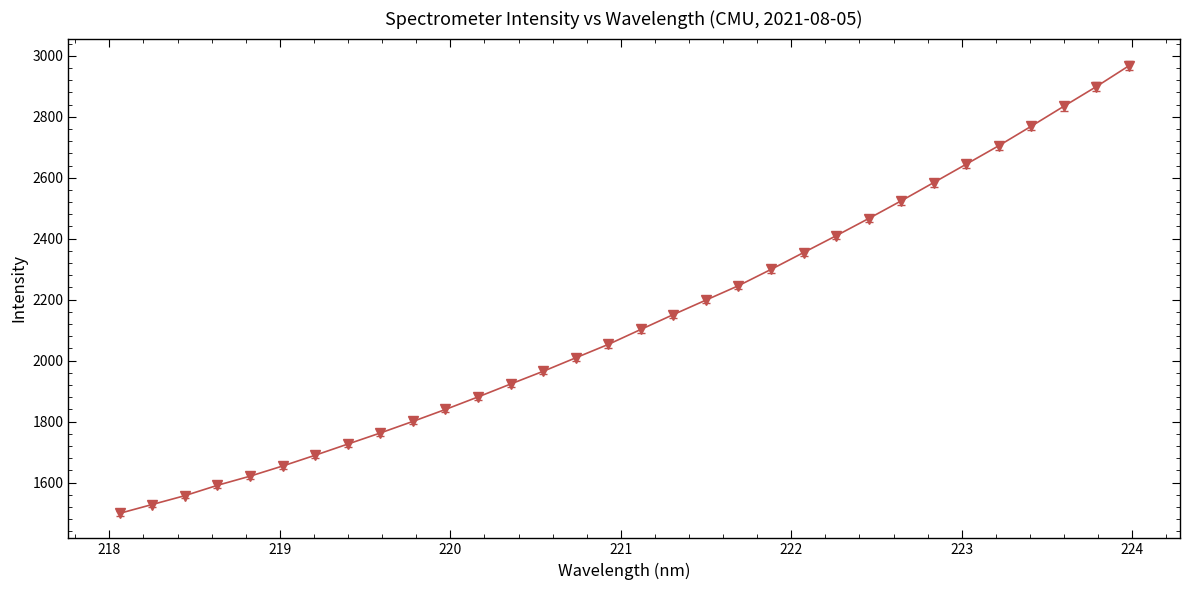

What is the value of the 20th point from the left?

2245.8